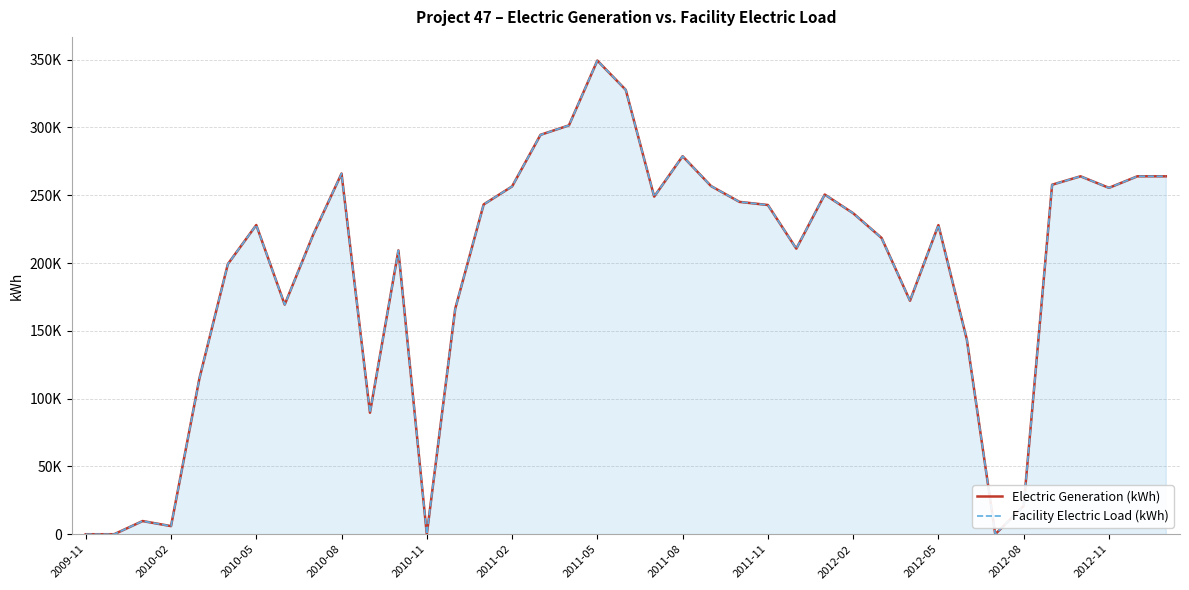

Which series has the largest total across all categories?

Electric Generation (kWh)